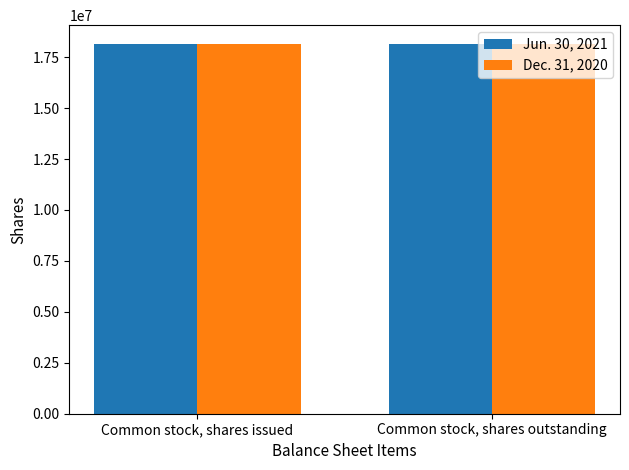

What is the sum of all Dec. 31, 2020 values?

36244690